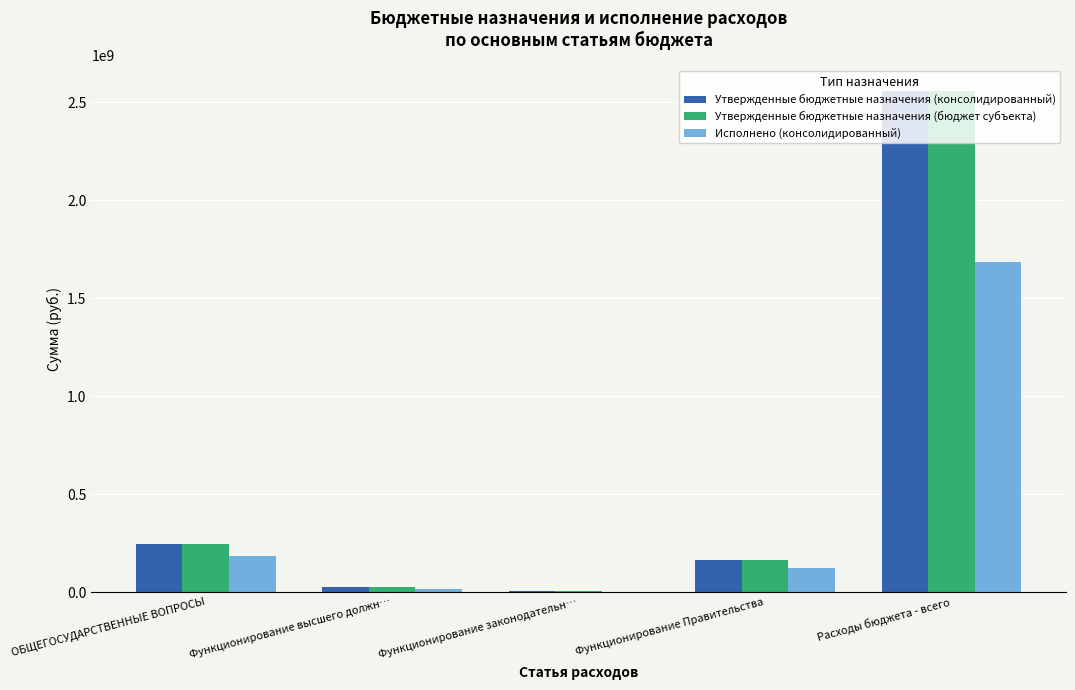

Is the value of Исполнено (консолидированный) at Расходы бюджета - всего greater than the value of Утвержденные бюджетные назначения (бюджет субъекта) at Функционирование законодательн…?

Yes